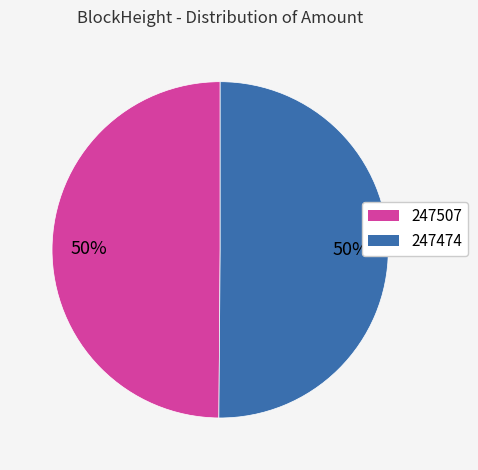

Is it true that 247474 is 50% of the pie?

True